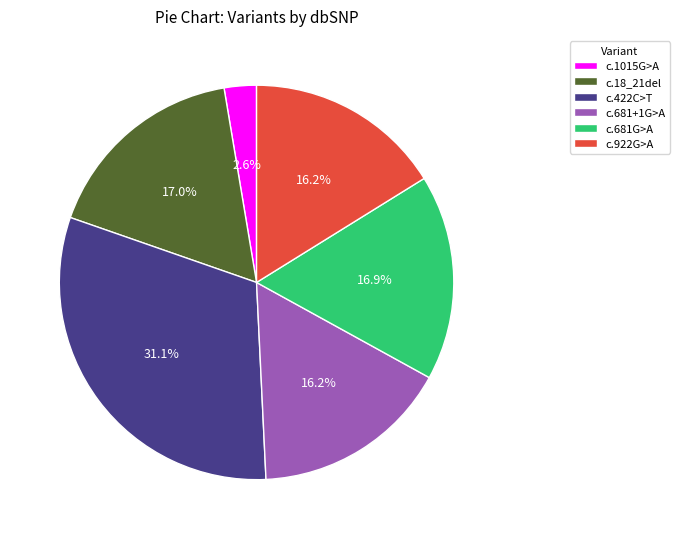

What is the smallest slice in the pie chart?

c.1015G>A